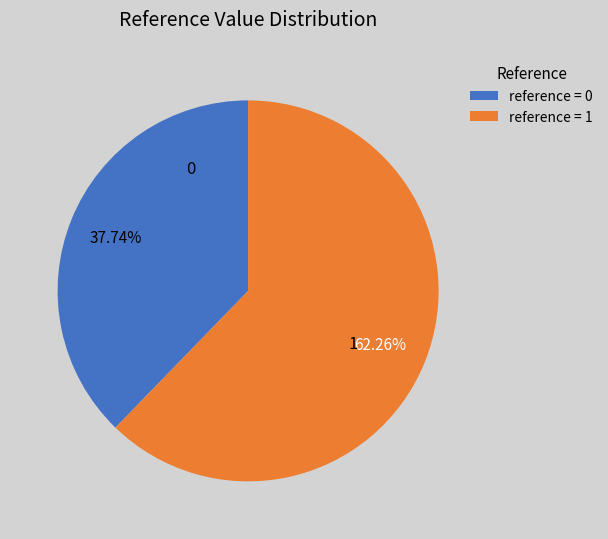

Do 1 and 0 together represent more than half of the pie?

Yes